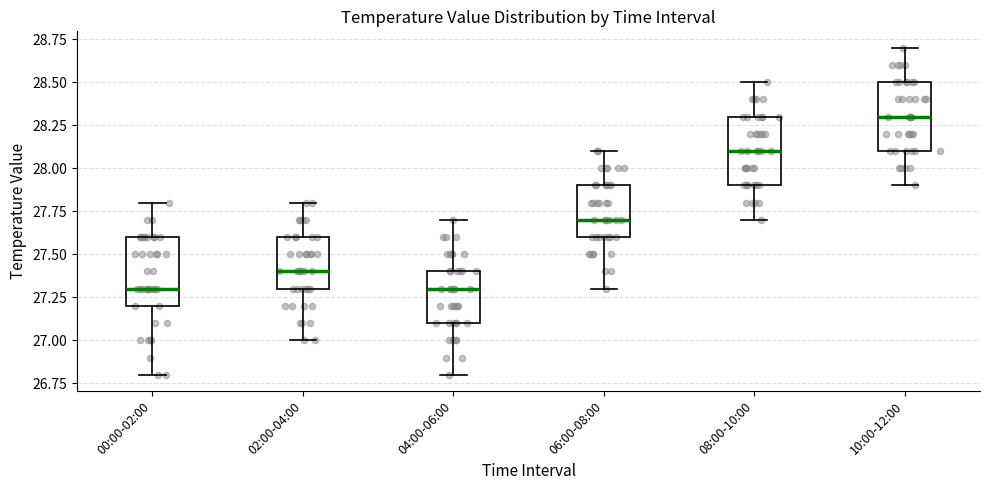

Where does the median line of the box for 10:00-12:00 sit on the y-axis? The values are not printed on the chart, so give them approximately, as read against the axis.

28.3